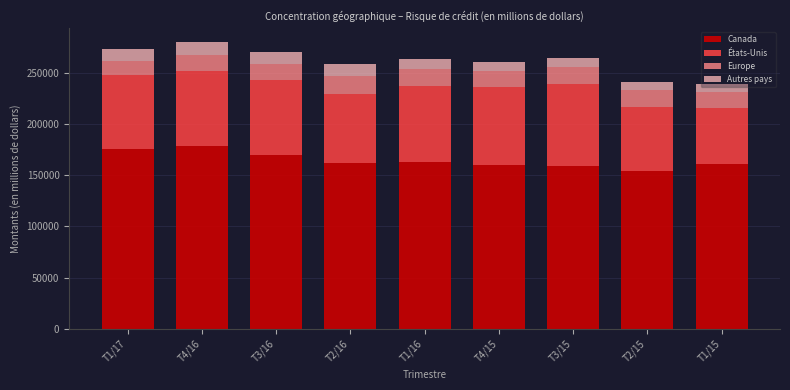

What is the minimum value for Canada?

154441